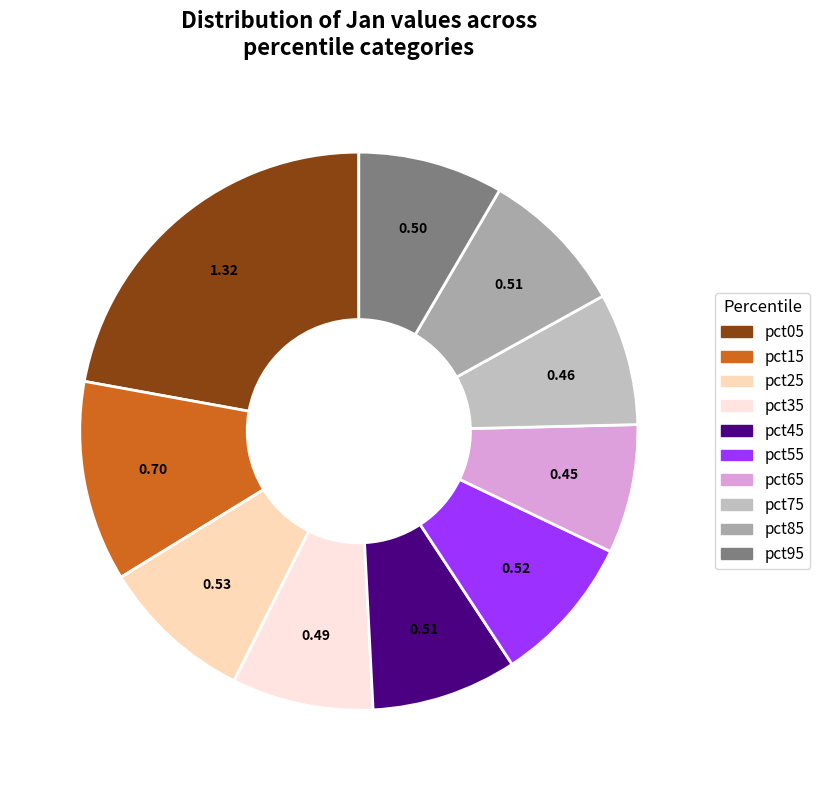

Is it true that pct05 is 22% of the pie?

True